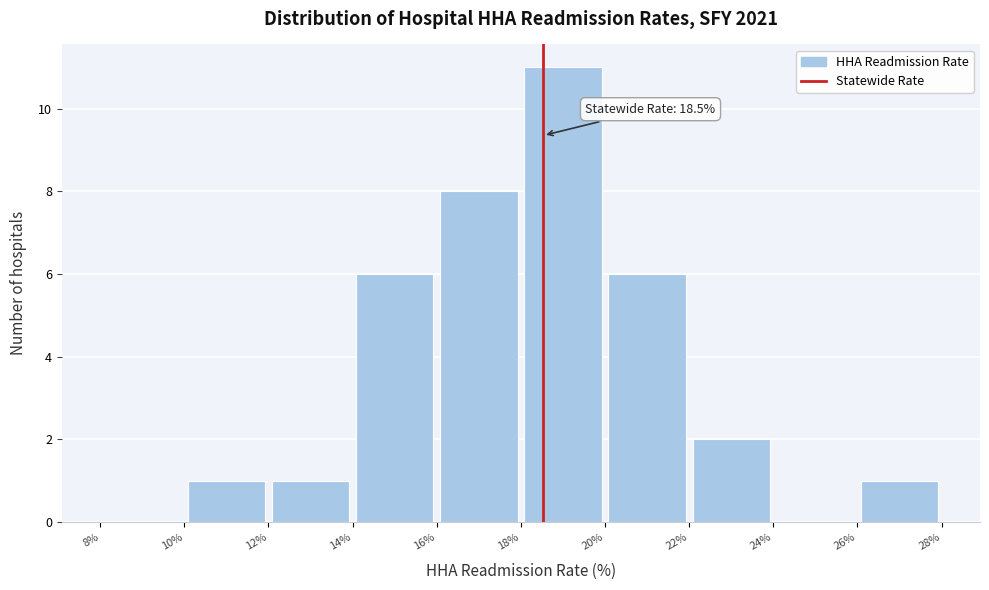

Which range on the x-axis has the tallest bar?

18% to 20%